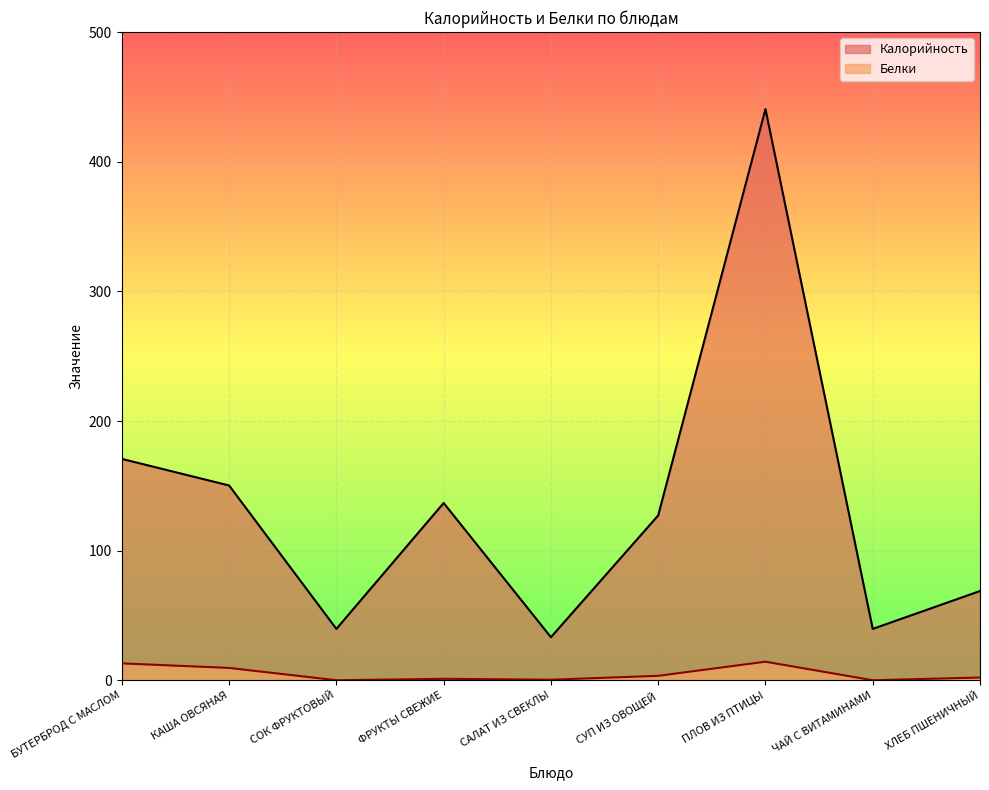

Where is the first local minimum for Калорийность?

СОК ФРУКТОВЫЙ